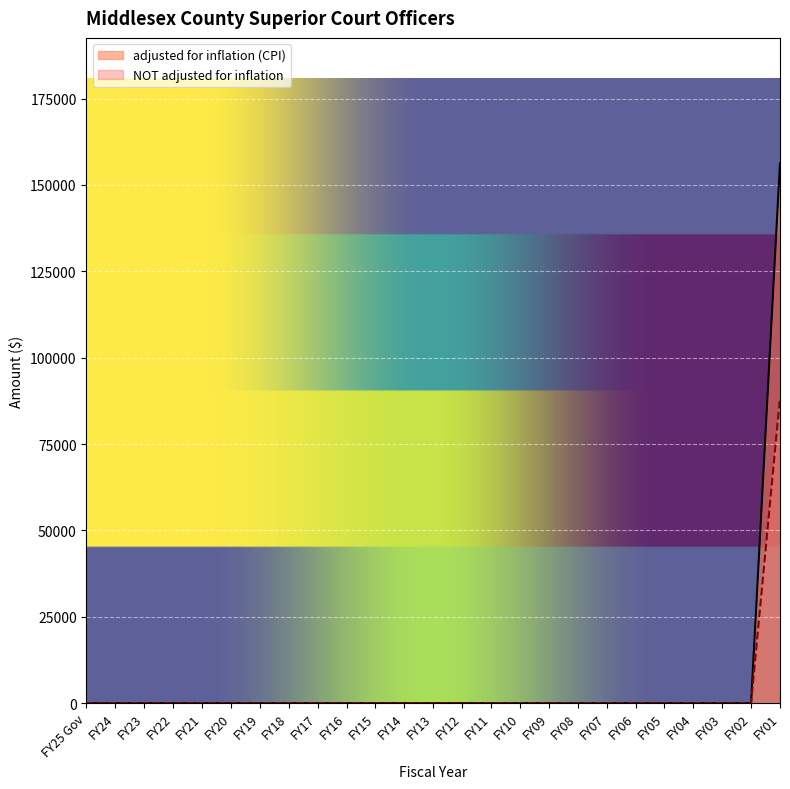

Which series has the widest spread of values?

adjusted for inflation (CPI)